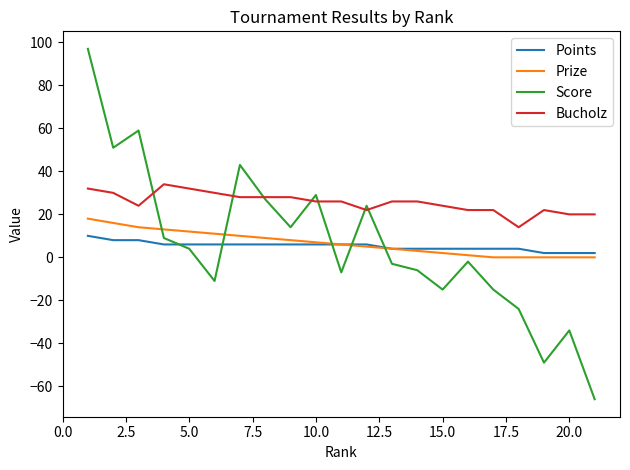

Which series has the largest range (max minus min)?

Score